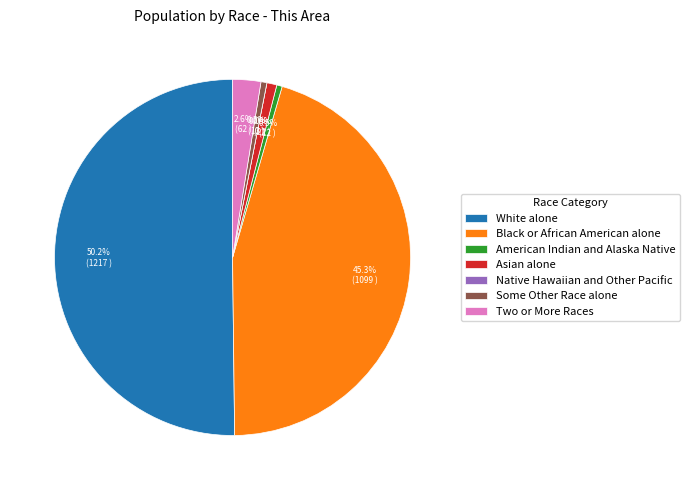

Do Black or African American alone and Asian alone together represent more than half of the pie?

No